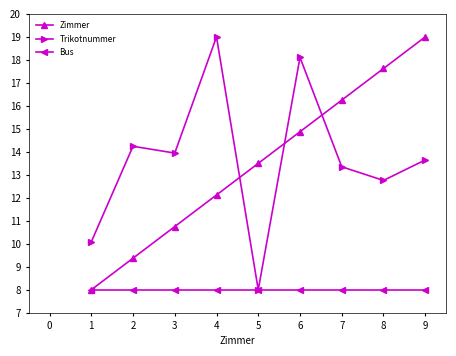

Between 2 and 3, which series saw the biggest shift?

Zimmer